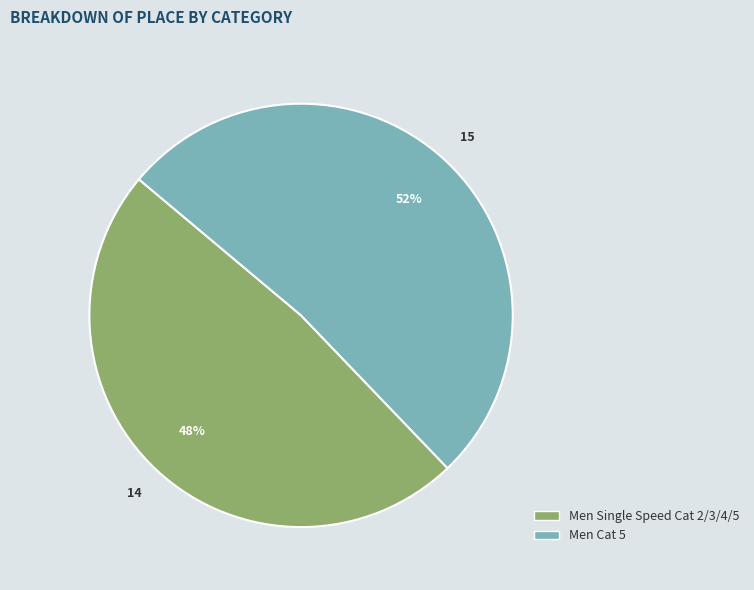

True or false: Men Cat 5 accounts for 64% of the total.

False